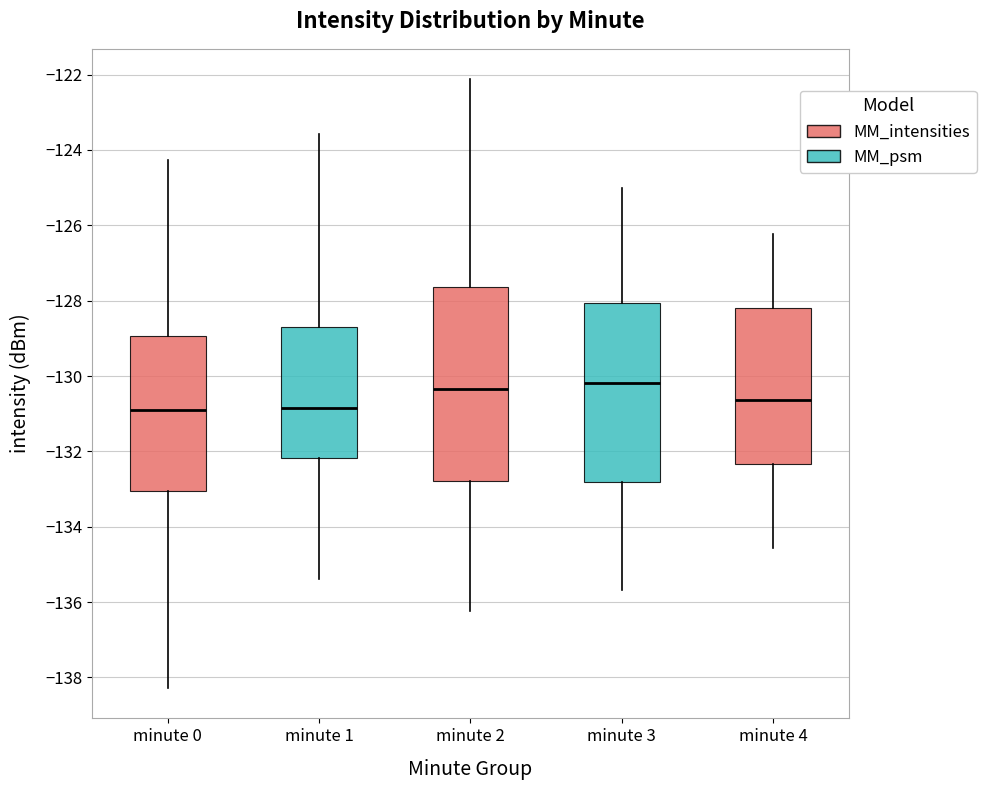

Which box is the tallest, from its lower edge to its upper edge?

minute 2